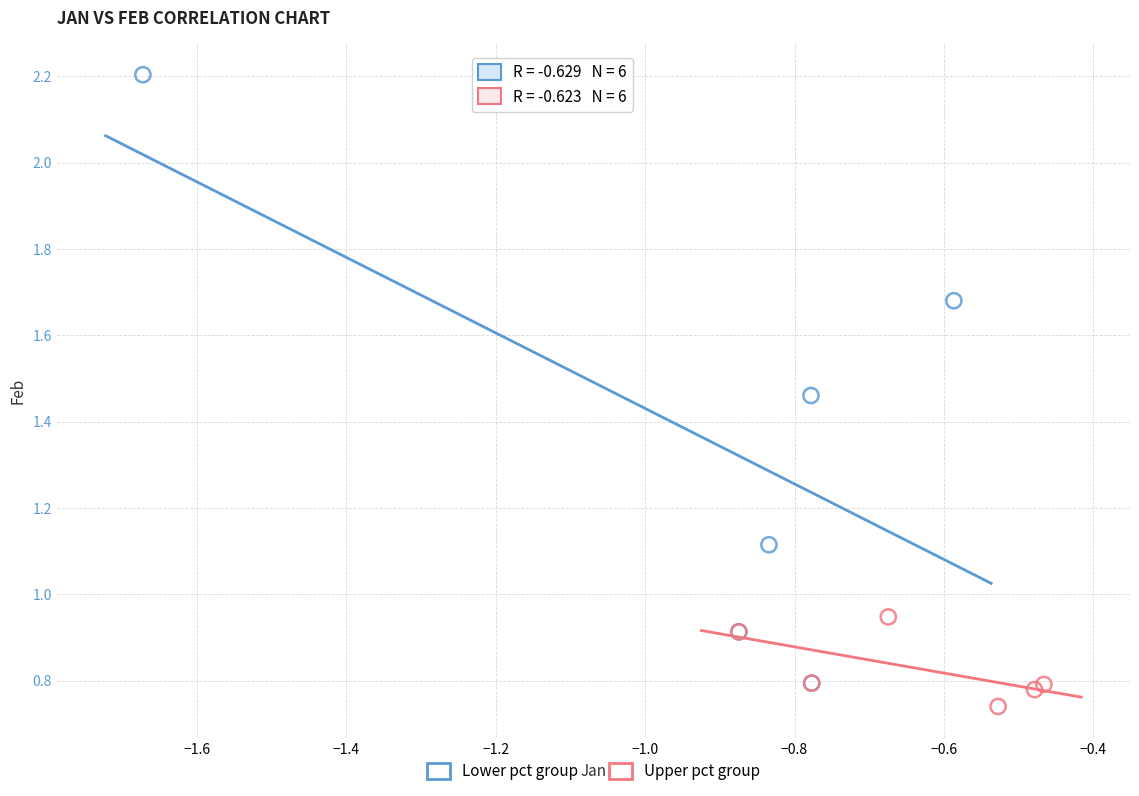

What are all the series names shown in the legend?

Lower pct group, Upper pct group